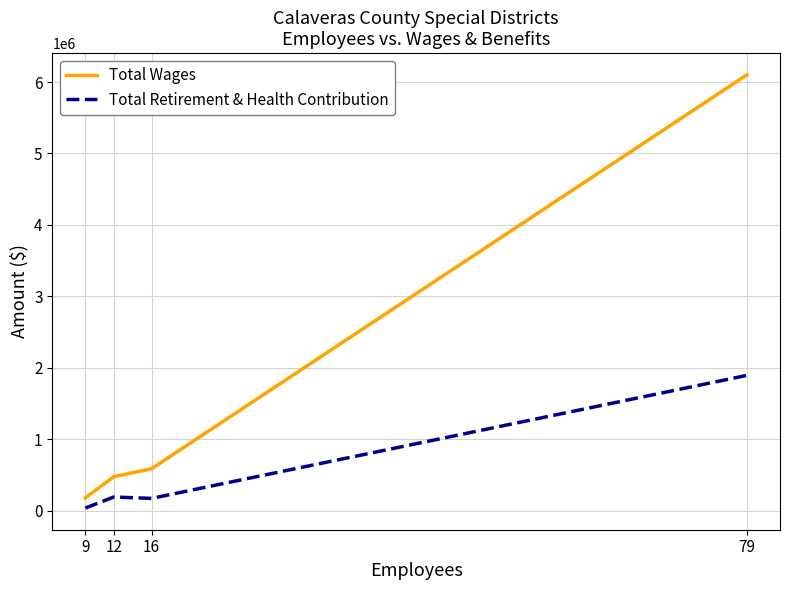

In Total Retirement & Health Contribution, how many points are higher than both neighbors (excluding endpoints)?

1